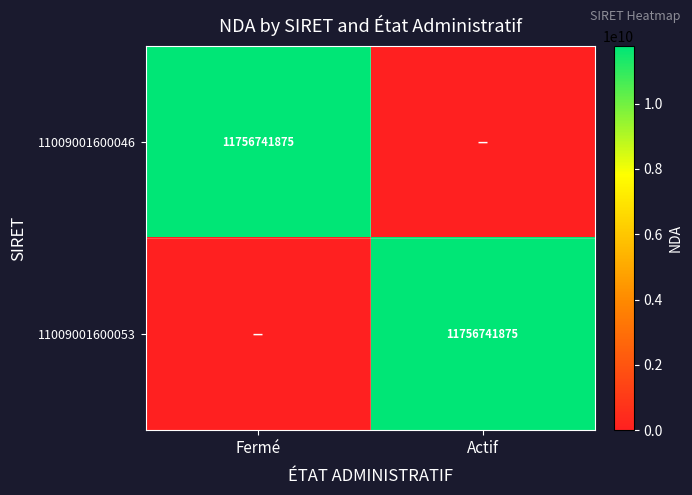

The value of 11009001600053 at Actif is 11756741875. True or false?

True